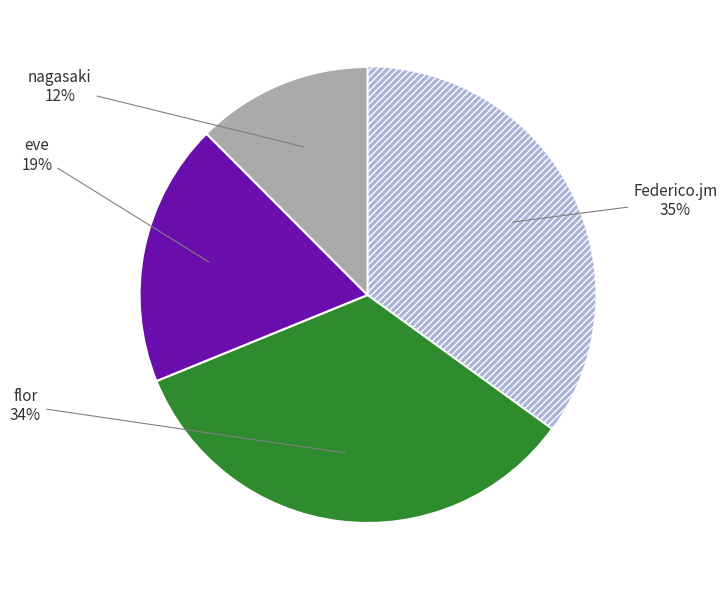

Is there any slice that represents more than half of the pie?

No